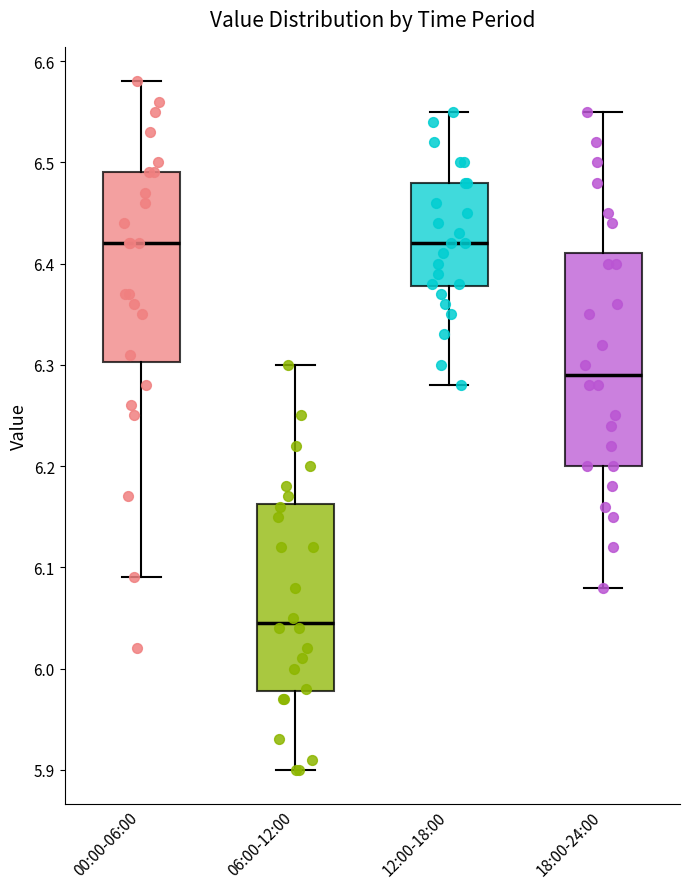

Reading left to right, transcribe this box plot: for each box, give where its median line is, the range the box spans, and where its two whiskers end, as read against the y-axis. The values are not printed on the chart, so give them approximately, as read against the axis.

00:00-06:00: median 6.42, box 6.30 to 6.49, whiskers 6.09 to 6.58
06:00-12:00: median 6.05, box 5.98 to 6.16, whiskers 5.90 to 6.30
12:00-18:00: median 6.42, box 6.38 to 6.48, whiskers 6.28 to 6.55
18:00-24:00: median 6.29, box 6.20 to 6.41, whiskers 6.08 to 6.55